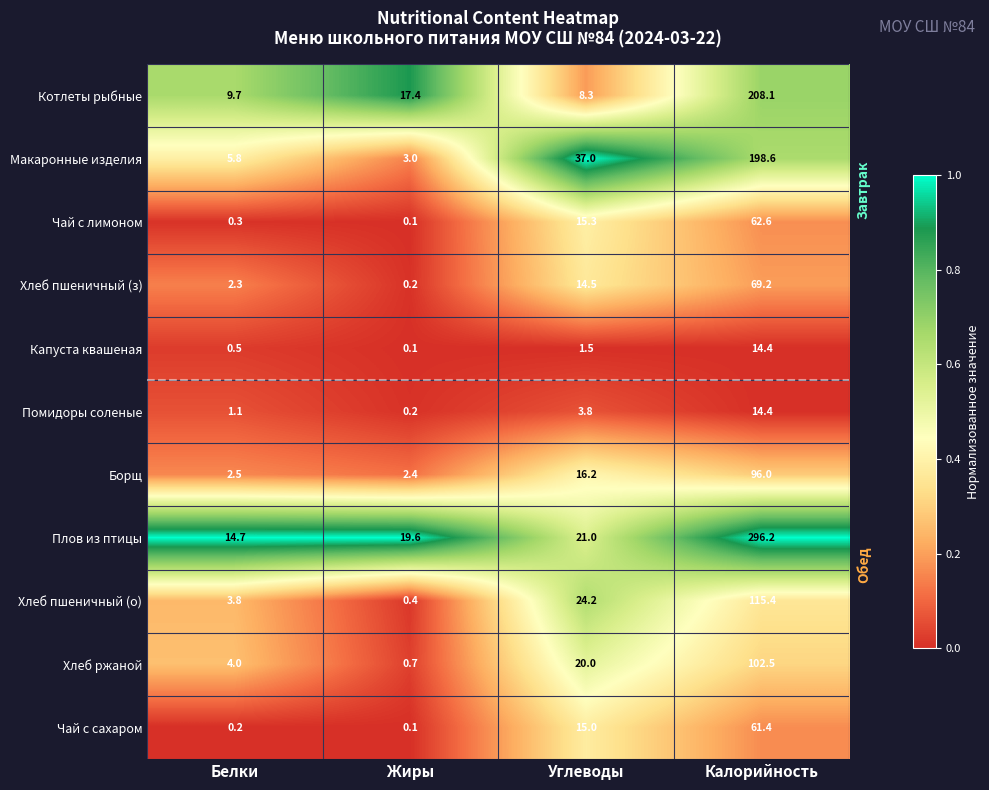

Where is Чай с сахаром nearest to the value 30?

Углеводы